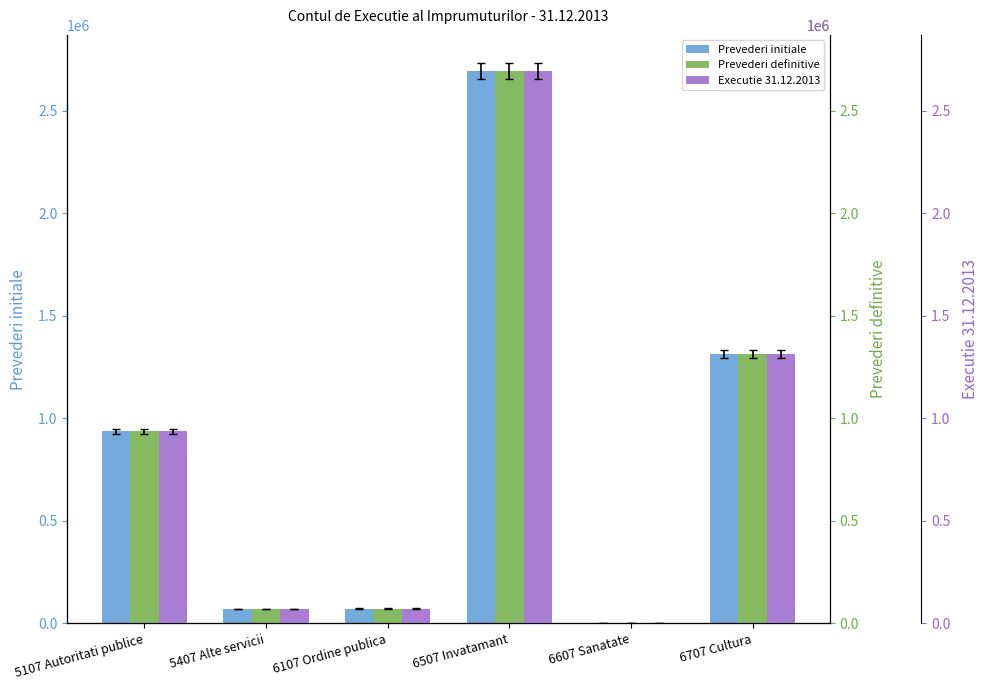

Between 5107 Autoritati publice and 6507 Invatamant, which is larger?

6507 Invatamant